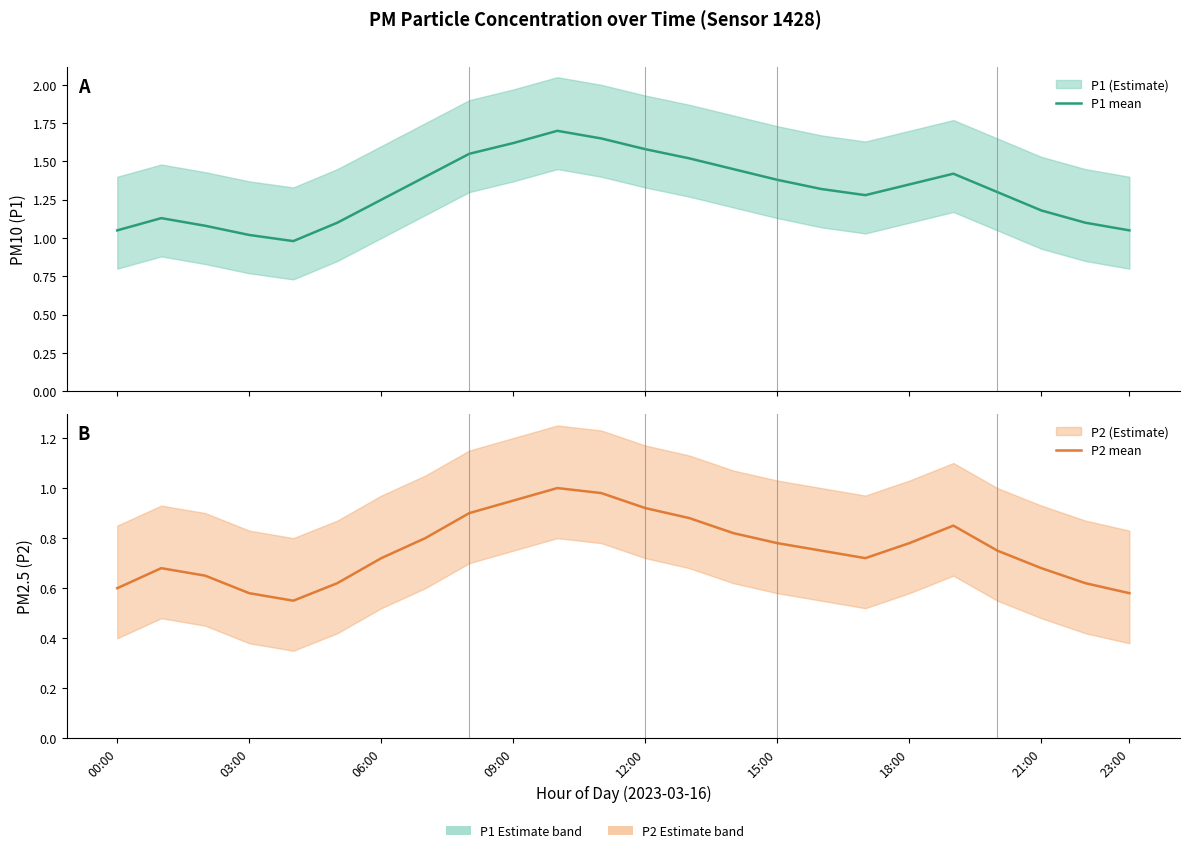

True or false: P1 mean and P2 mean cross at least once.

False